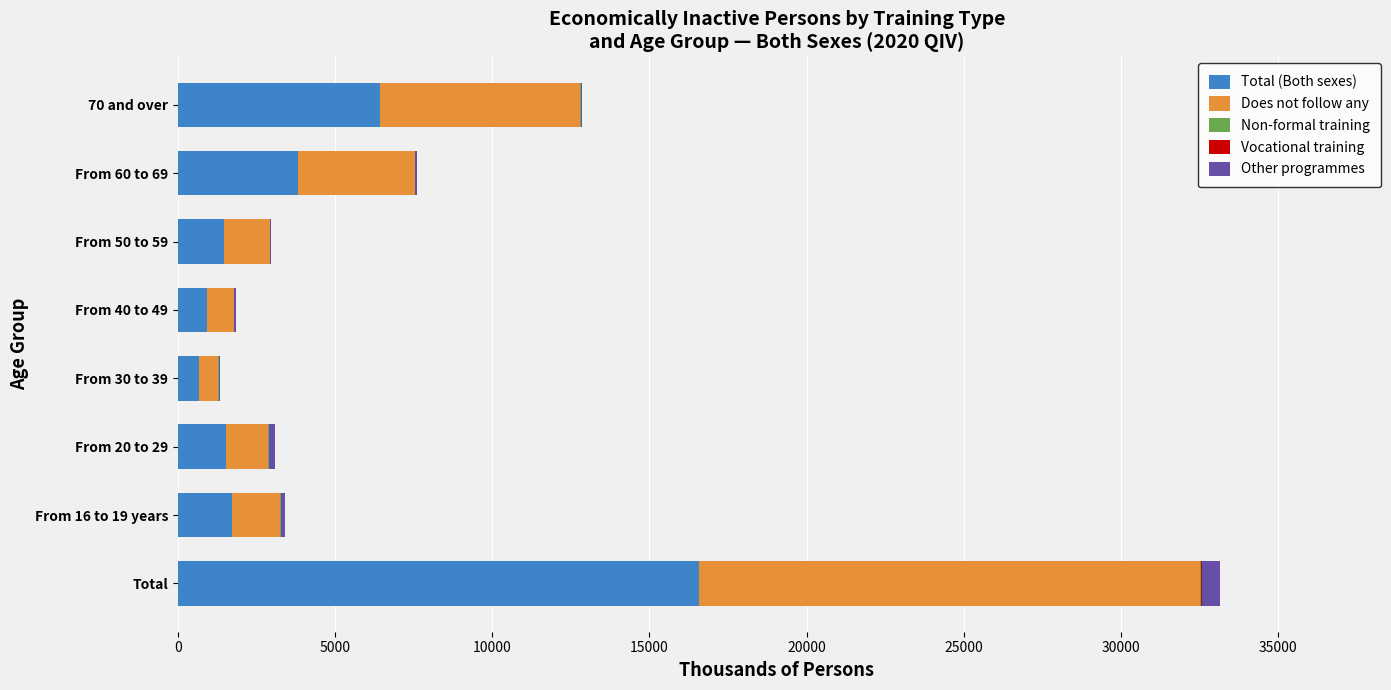

At which label does Total (Both sexes) reach its peak?

Total